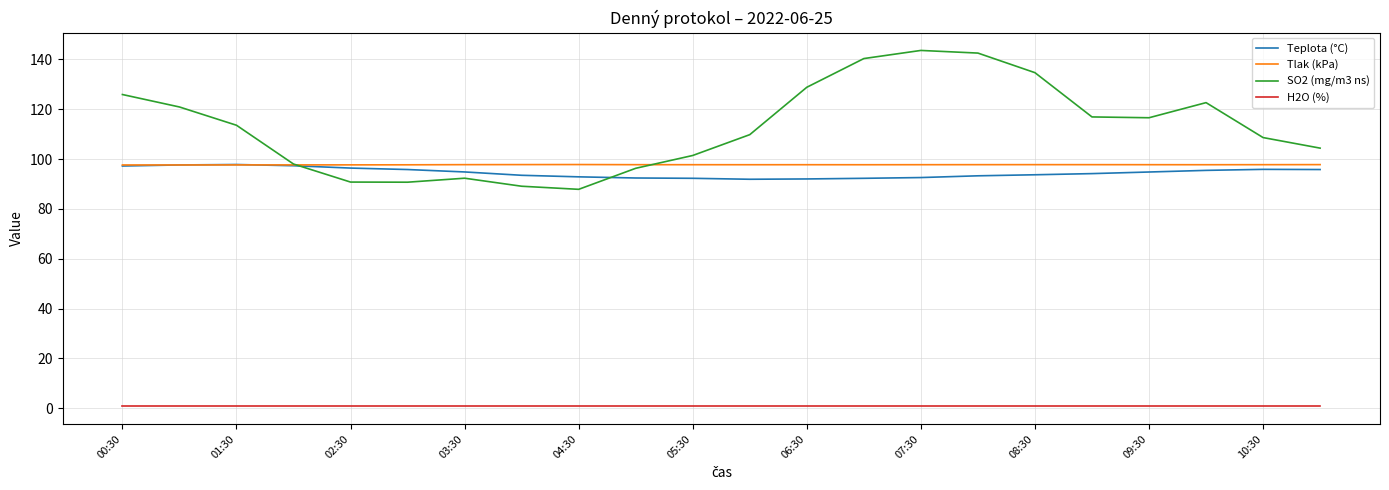

True or false: Teplota (°C) and H2O (%) cross at least once.

False